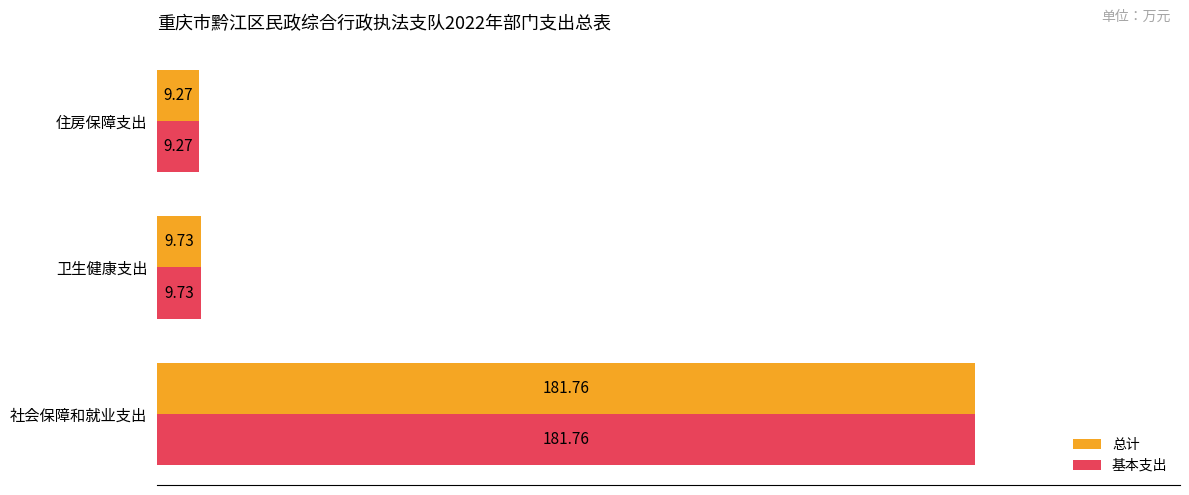

Where is 总计 nearest to the value 95?

卫生健康支出